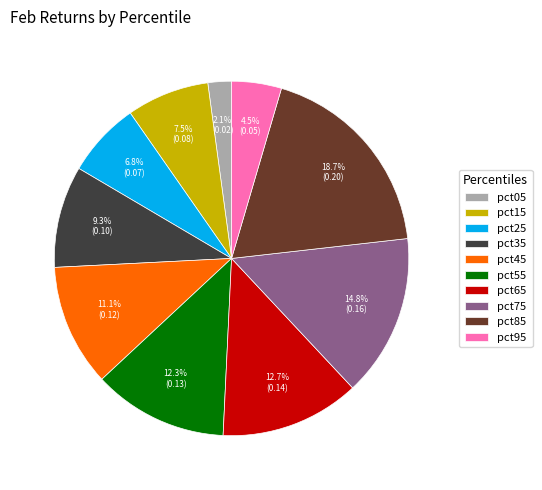

Do pct45 and pct25 together represent more than half of the pie?

No